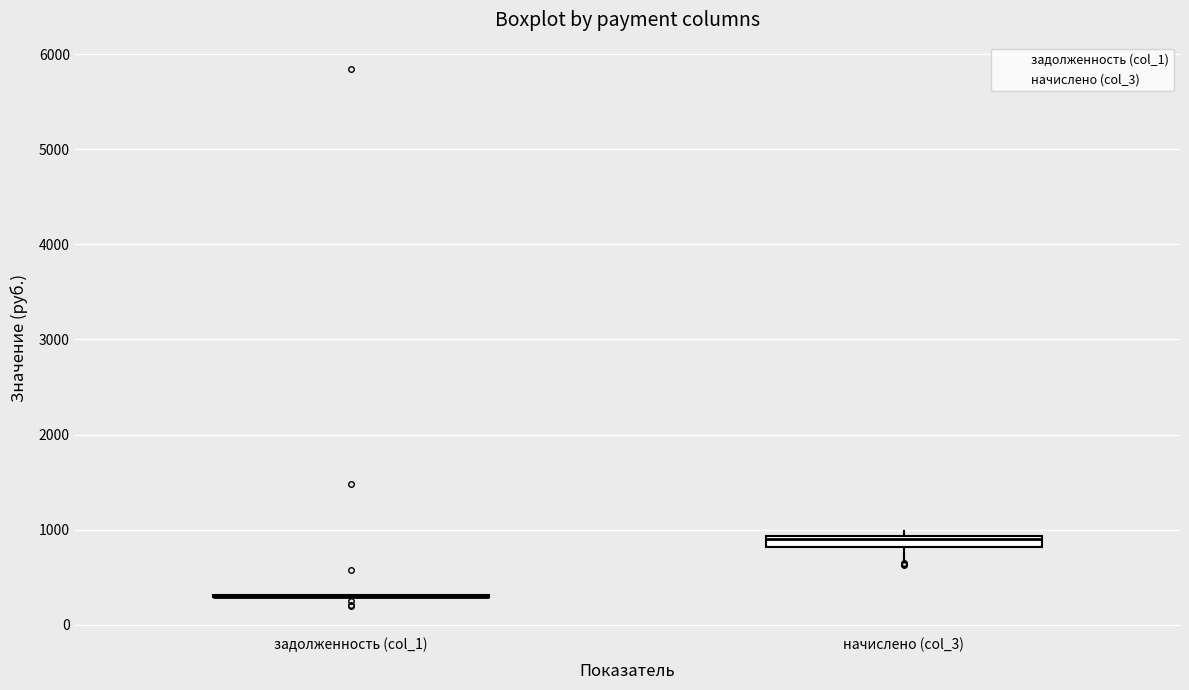

Where is the lower edge of the box for начислено (col_3) on the y-axis? The values are not printed on the chart, so give them approximately, as read against the axis.

800